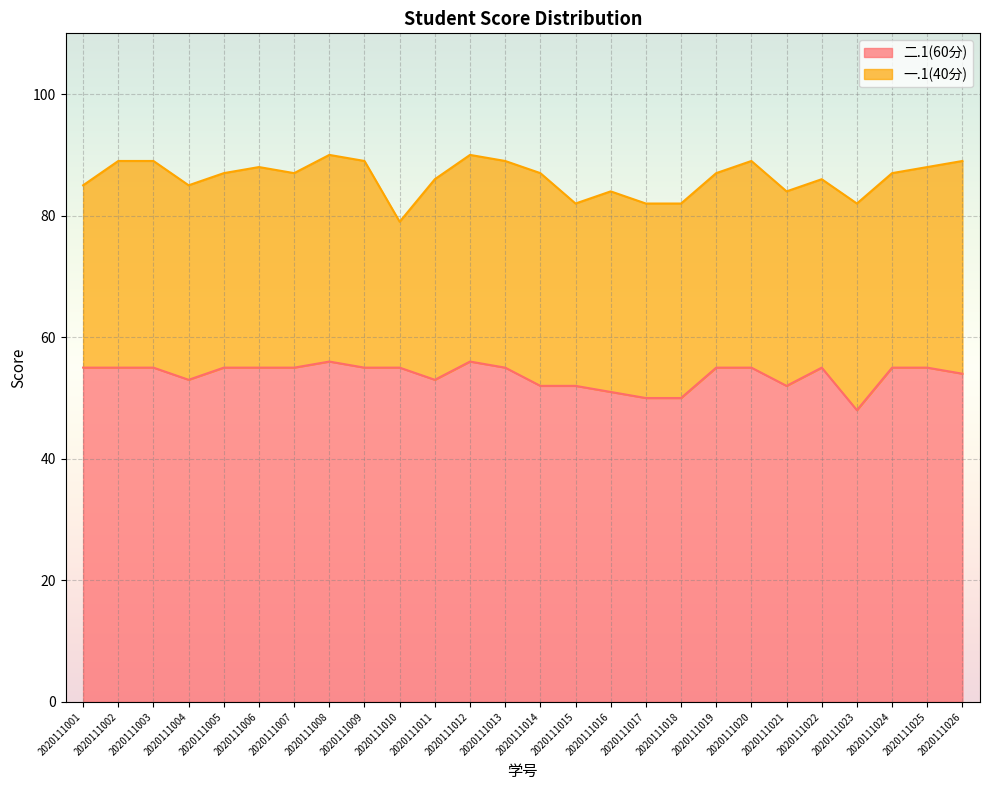

What is the sum of the values at 2020111026 and 2020111001?

109